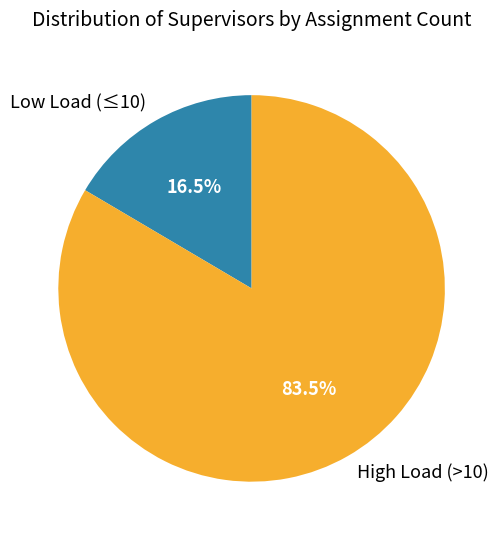

Combined, do Low Load (≤10) and High Load (>10) account for over 50%?

Yes